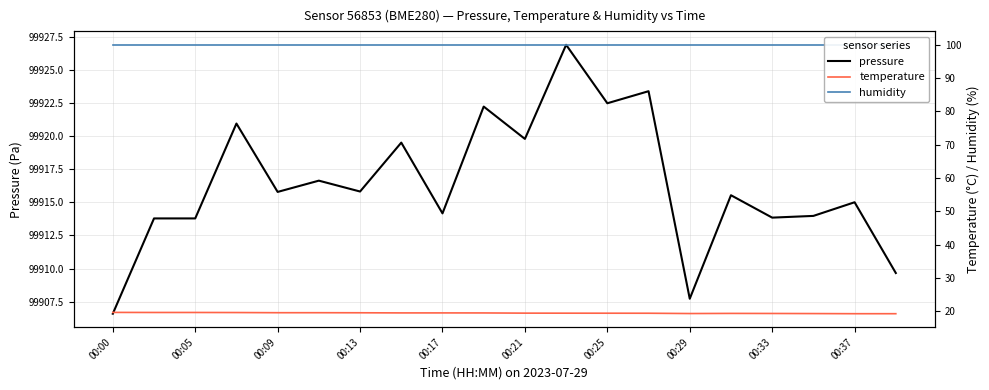

What is the average value of the temperature series?

19.5